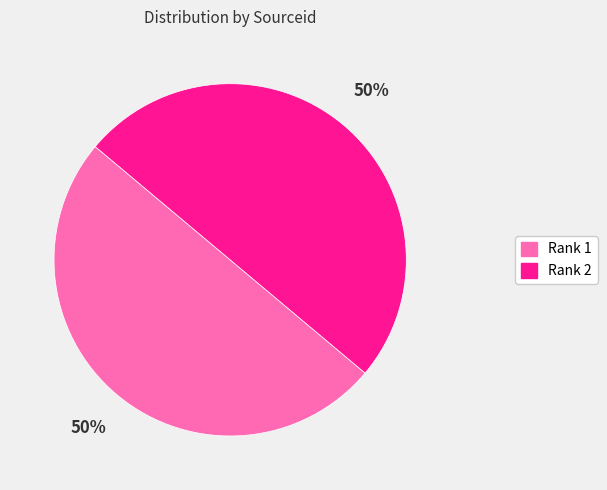

Is it true that Rank 2 is 64% of the pie?

False